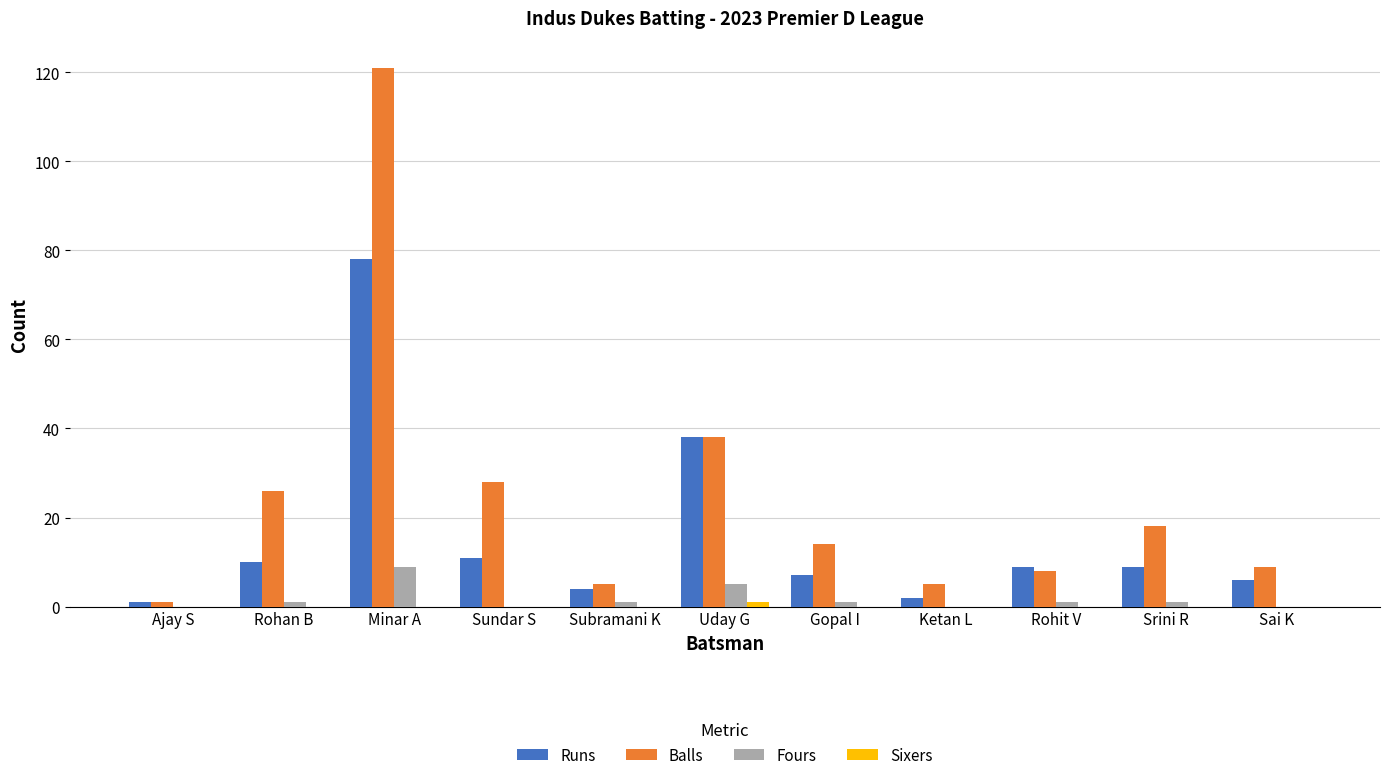

How many groups of bars are there?

11